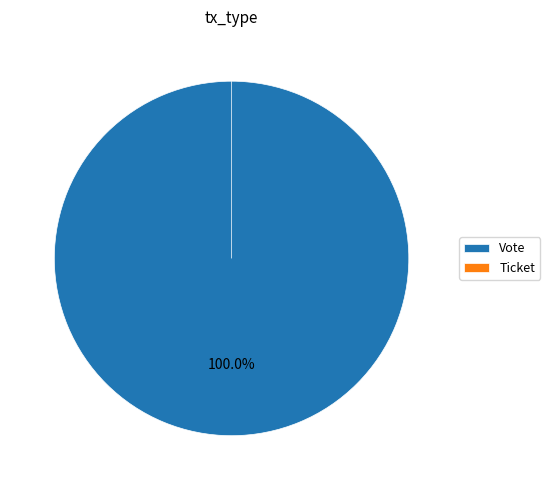

Do Ticket and Vote together represent more than half of the pie?

Yes